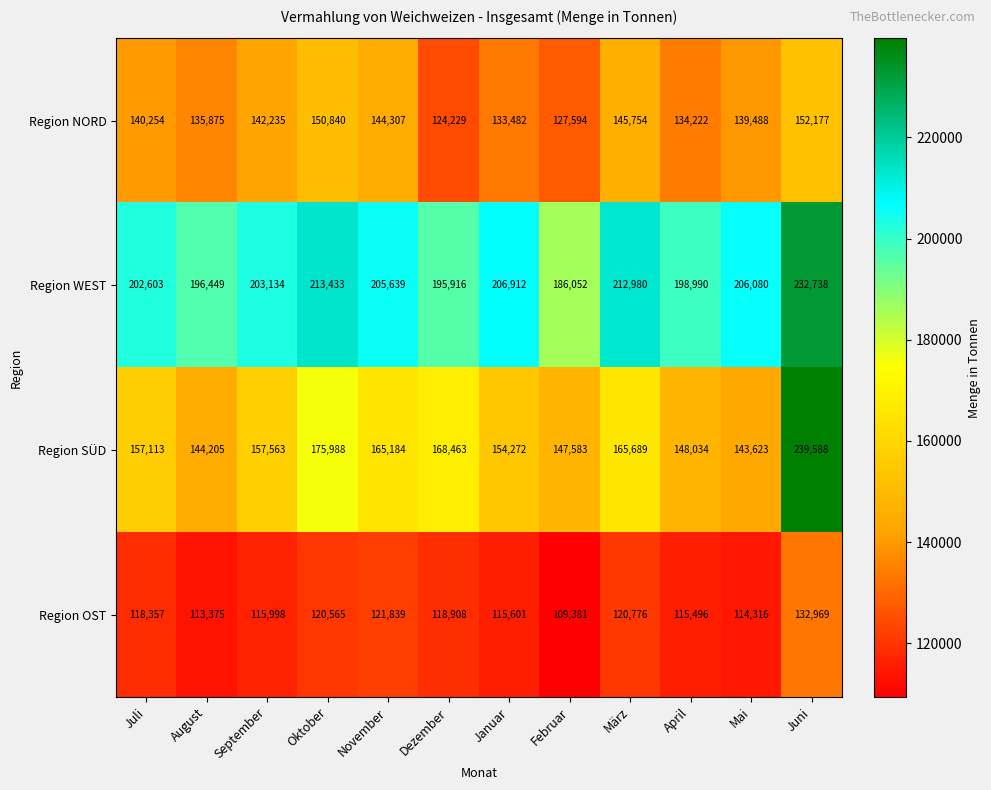

What is the difference between the maximum and second lowest values in the Region NORD series?

24583